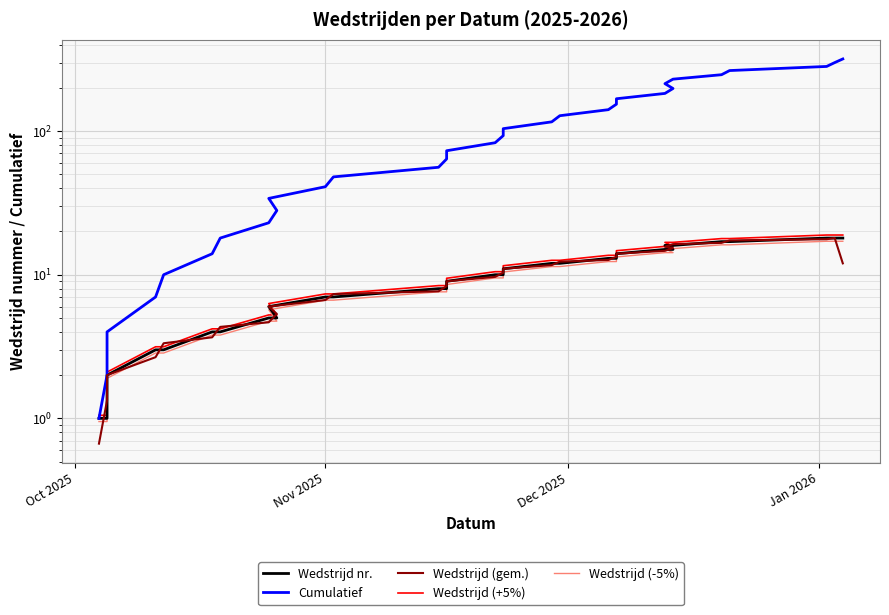

What are all the series names shown in the legend?

Wedstrijd nr., Cumulatief, Wedstrijd (gem.), Wedstrijd (+5%), Wedstrijd (-5%)